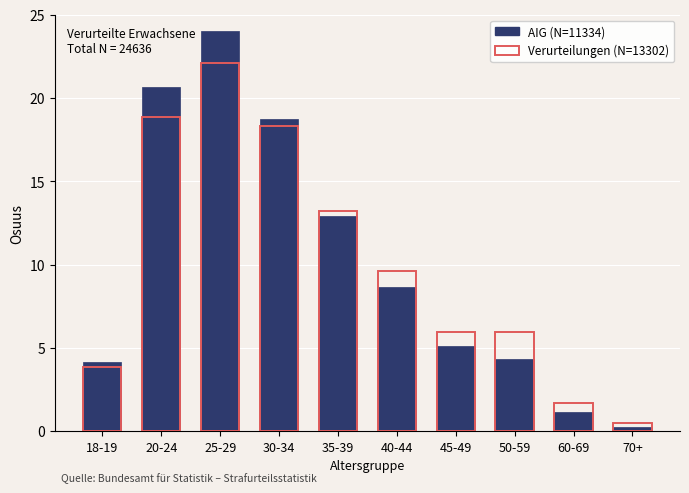

Reading left to right, what are all the values shown in this chart?

18-19=4.2	20-24=20.7	25-29=24.0	30-34=18.7	35-39=12.9	40-44=8.6	45-49=5.1	50-59=4.3	60-69=1.2	70+=0.2